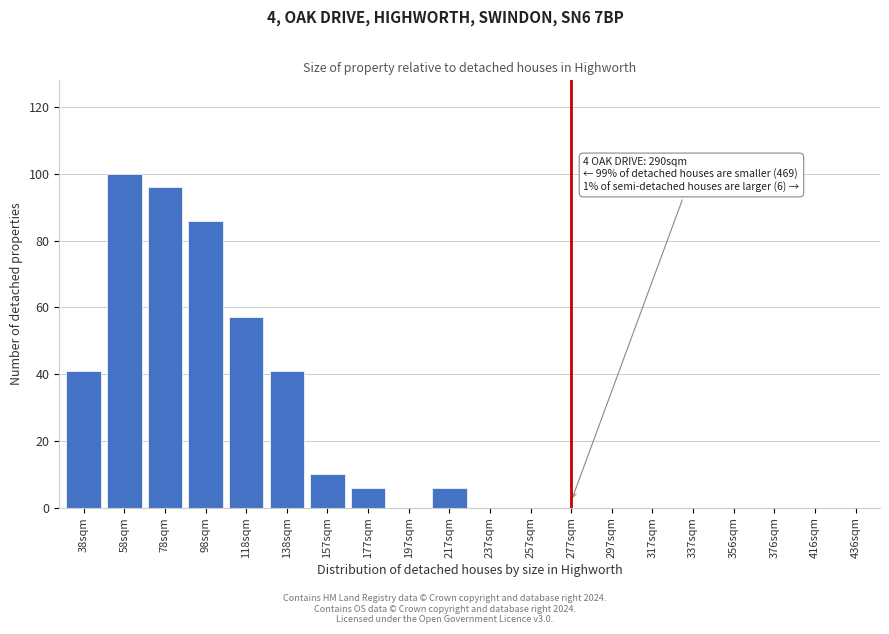

Reading left to right, extract all data points from this chart.

38sqm=41	58sqm=100	78sqm=96	98sqm=86	118sqm=57	138sqm=41	157sqm=10	177sqm=6	197sqm=0	217sqm=6	237sqm=0	257sqm=0	277sqm=0	297sqm=0	317sqm=0	337sqm=0	356sqm=0	376sqm=0	416sqm=0	436sqm=0